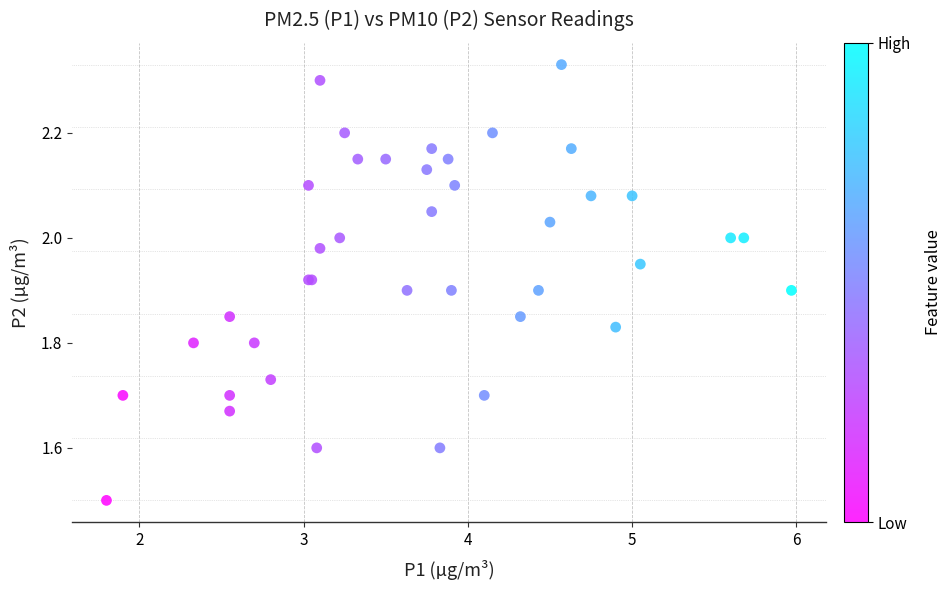

What Y value in the scatter plot is closest to 1?

1.5